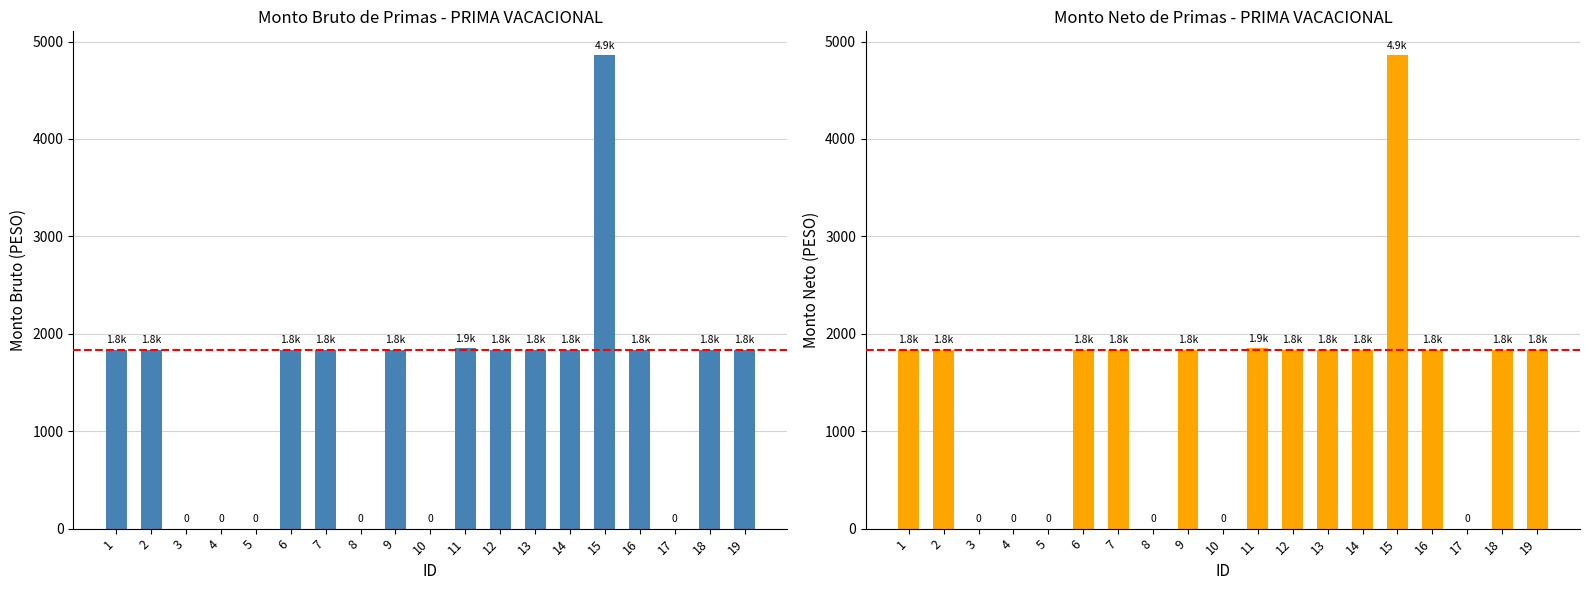

Is it true that the value at 18 is 3094.5?

False